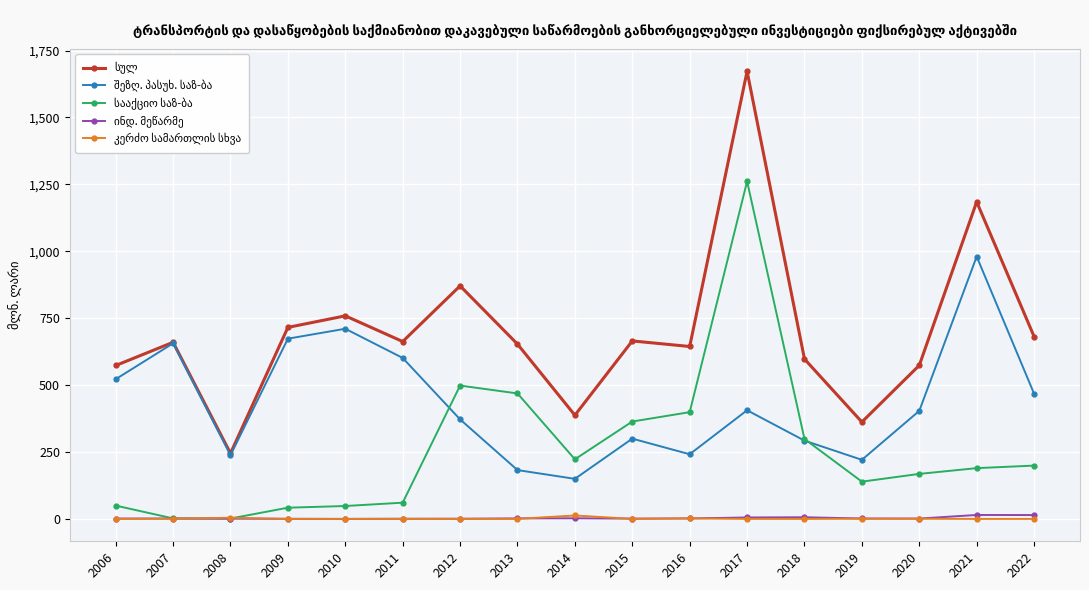

At which category is the sum across all series the highest?

2017